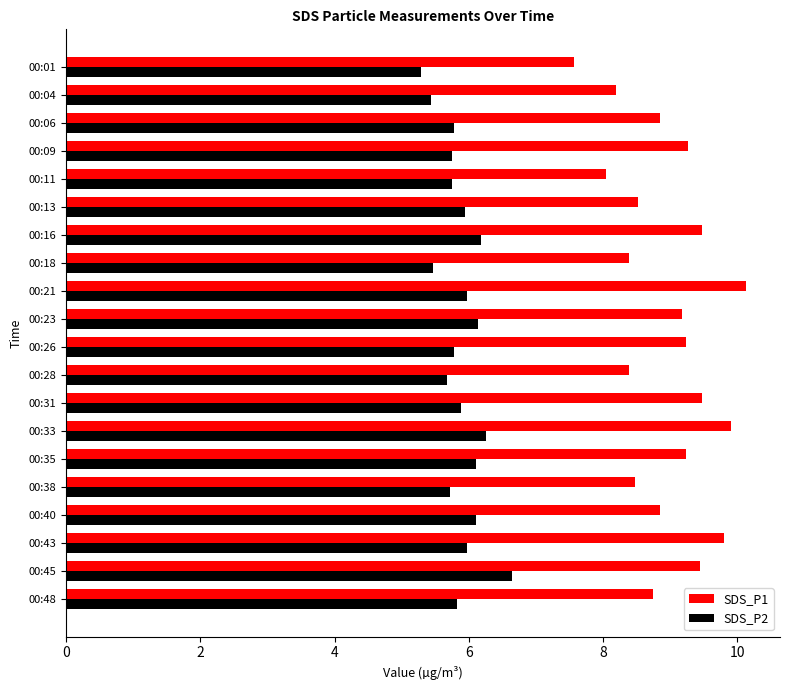

Is it true that SDS_P1 equals 3.3 at 00:28?

False